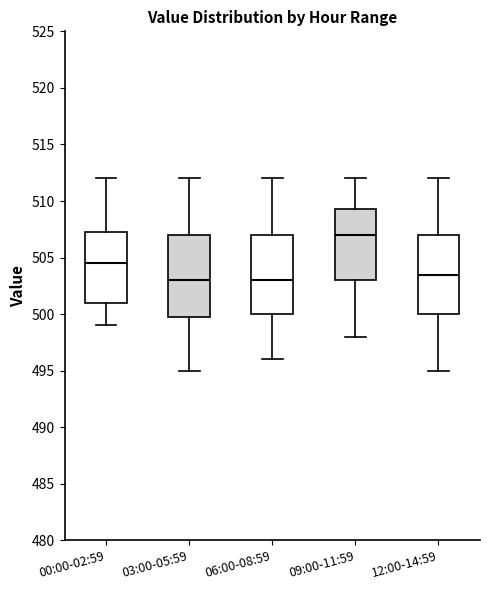

Where is the lower edge of the box for 09:00-11:59 on the y-axis? The values are not printed on the chart, so give them approximately, as read against the axis.

503.0